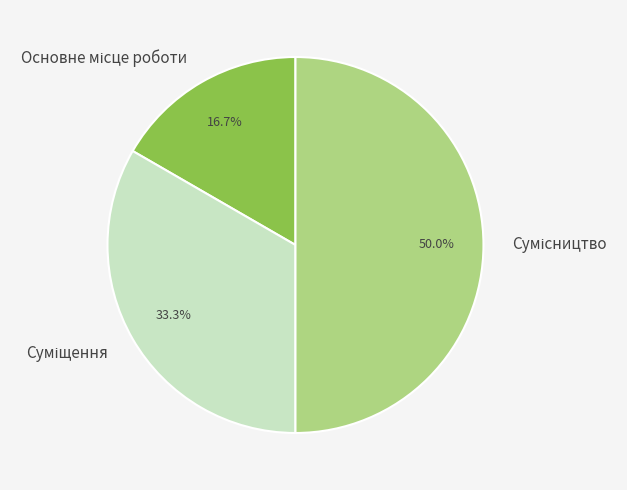

How many segments does this pie chart have?

3